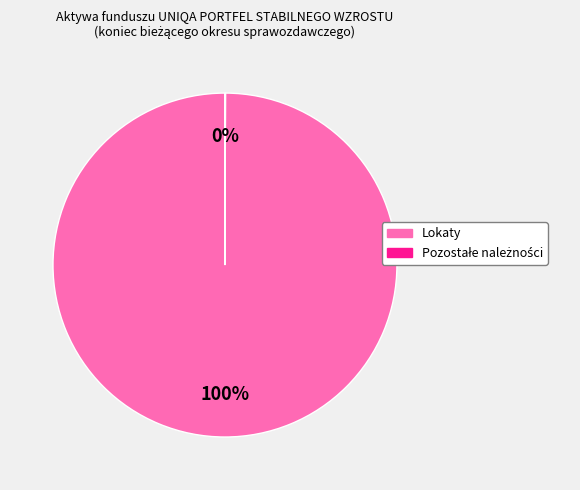

What is the majority slice?

Lokaty